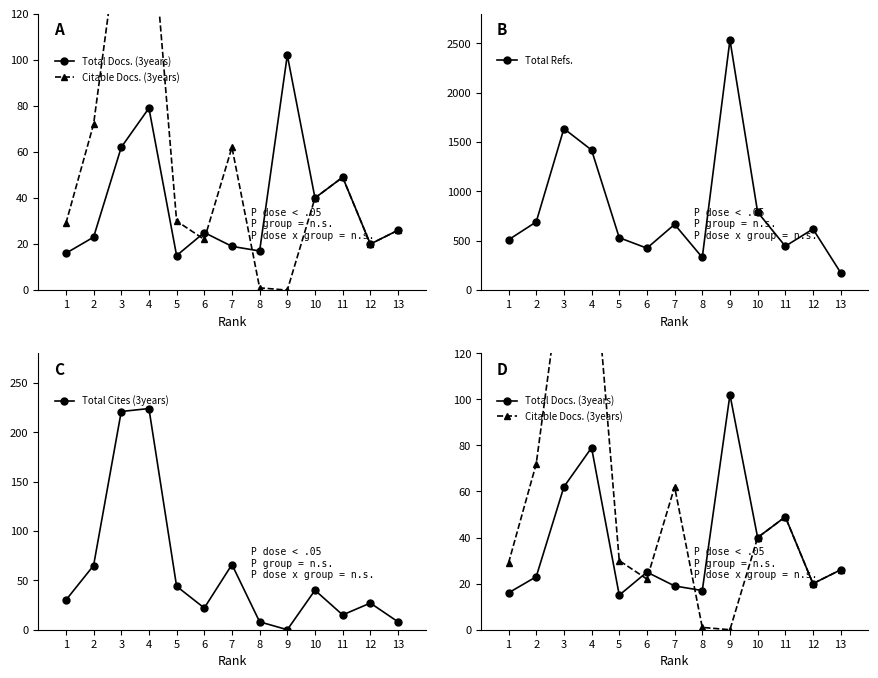

True or false: Total Docs. (3years) and Citable Docs. (3years) cross at least once.

True